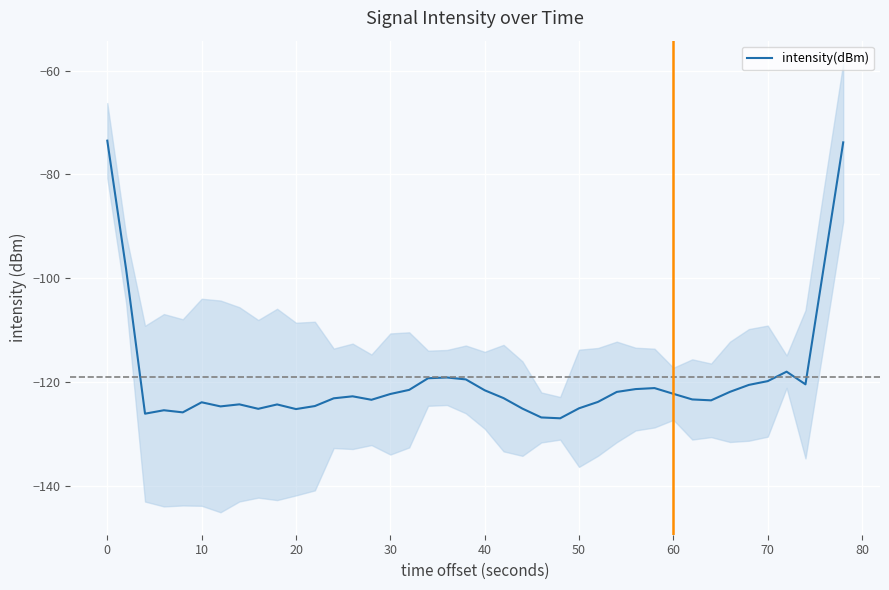

What is the minimum value for intensity(dBm)?

-127.0